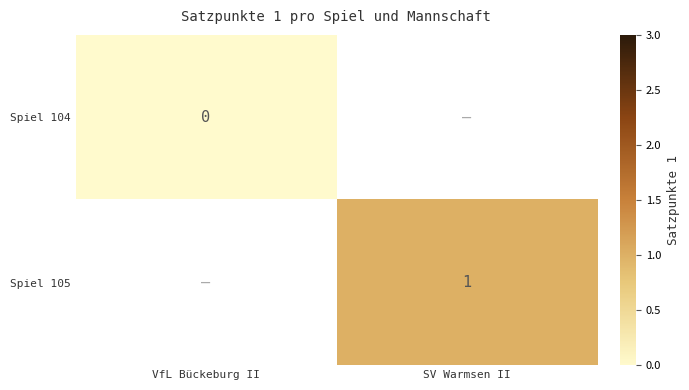

Is it true that Spiel 105 equals 1 at SV Warmsen II?

True